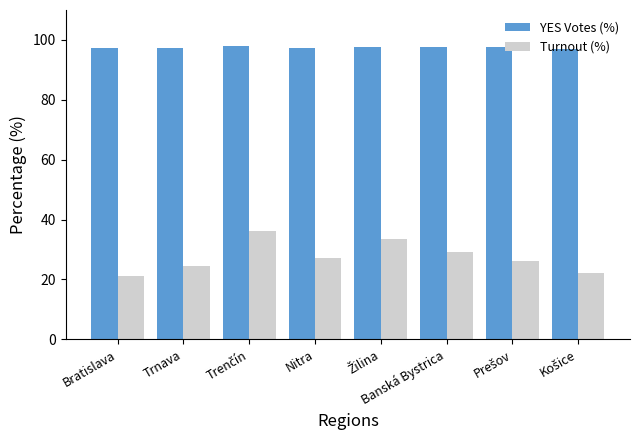

Rank the series at Bratislava from lowest to highest value.

Turnout (%), YES Votes (%)